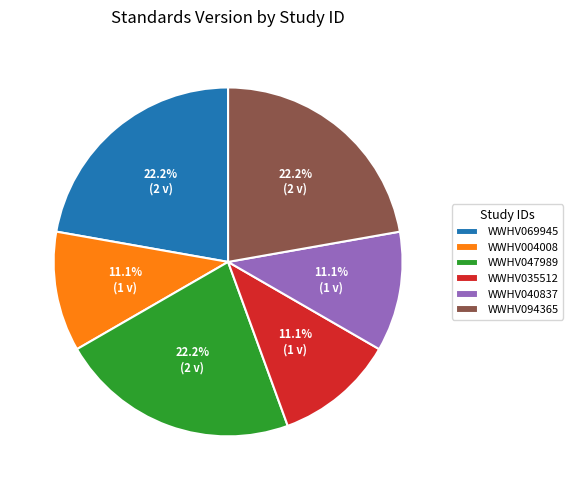

Does WWHV069945 account for over 50% of the chart?

No